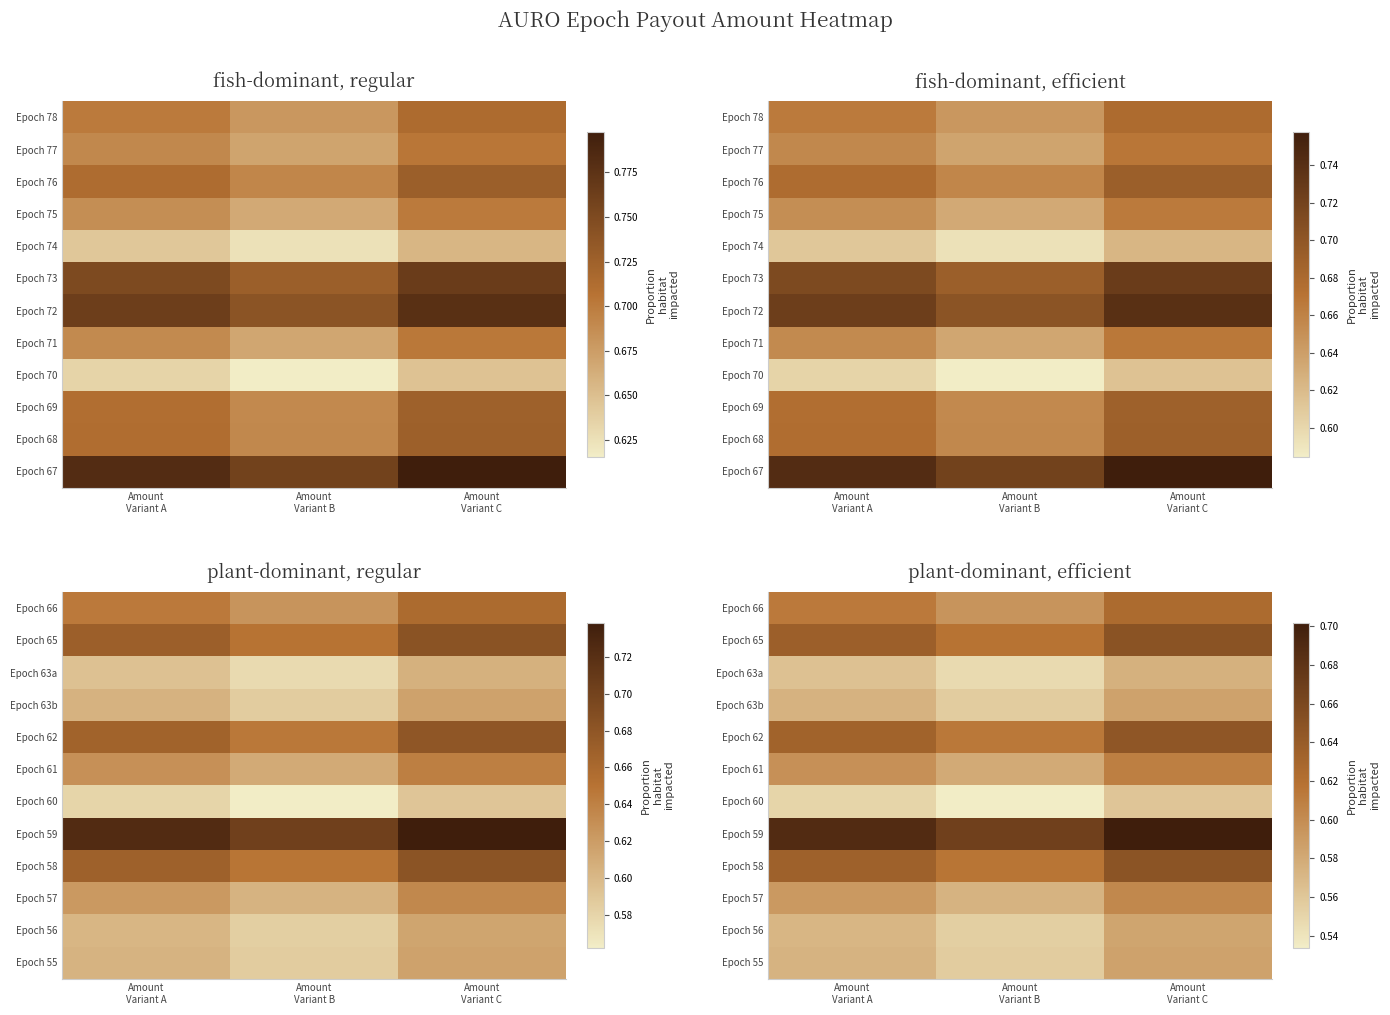

At which category is the sum across all series the highest?

Amount
Variant C